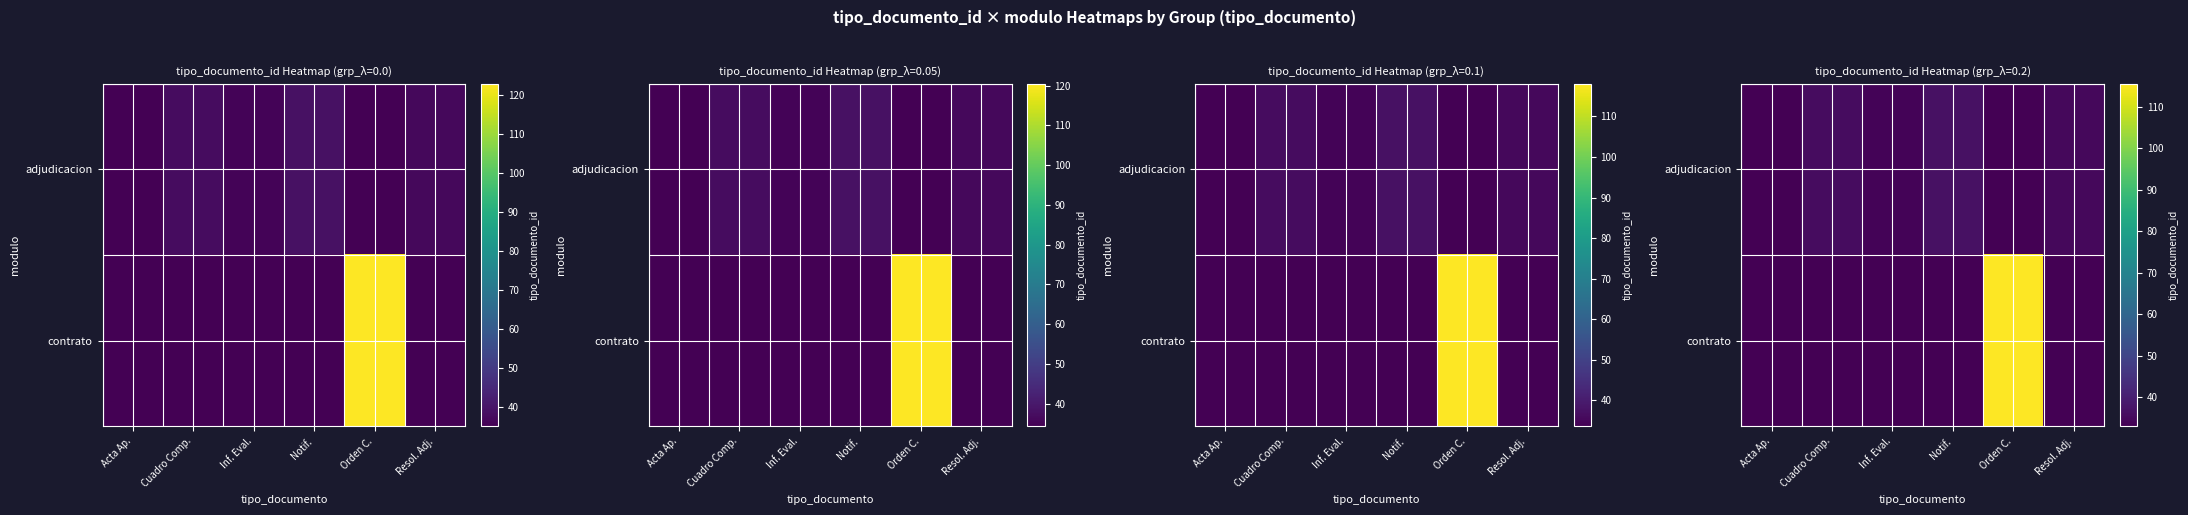

Which category has the lowest value across all series?

Orden C.